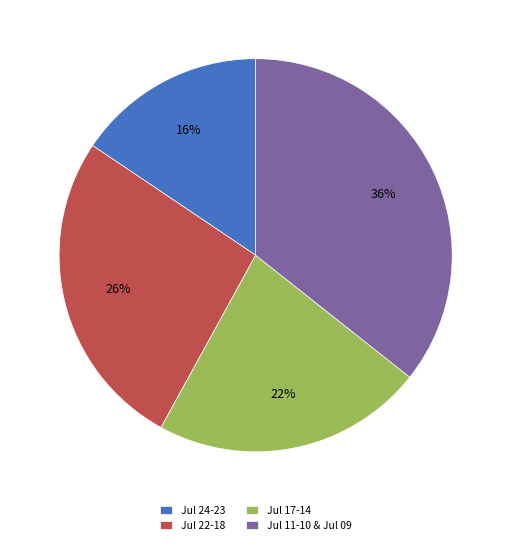

Is there any slice that represents more than half of the pie?

No